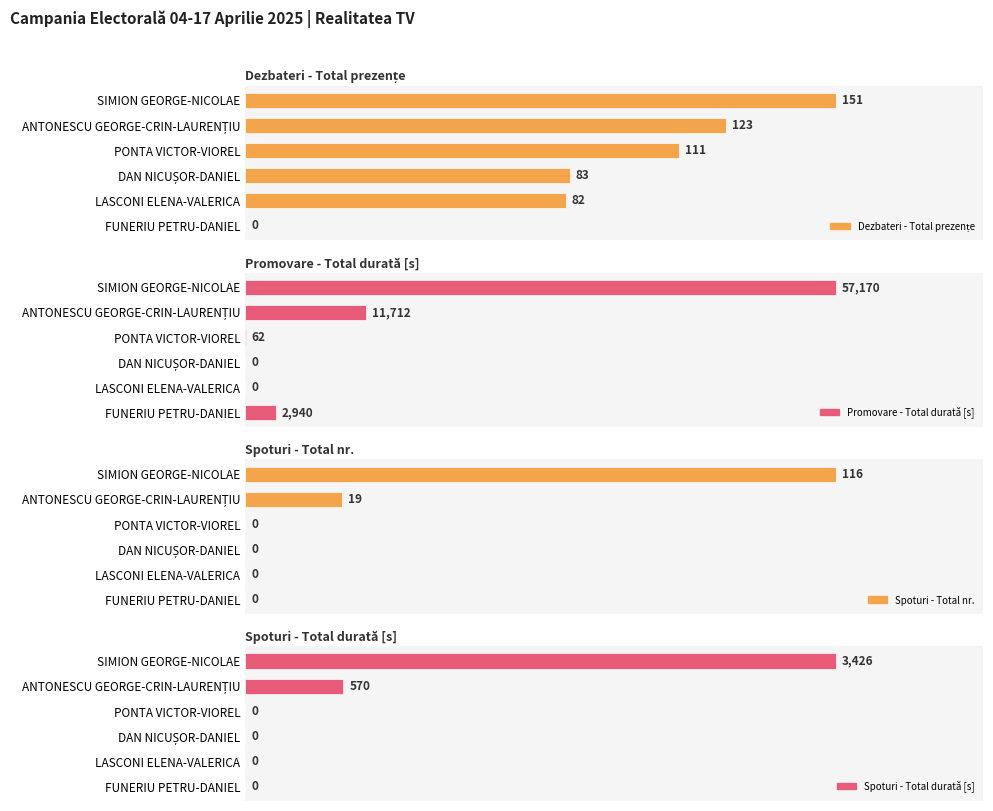

Does the chart contain any negative values?

No